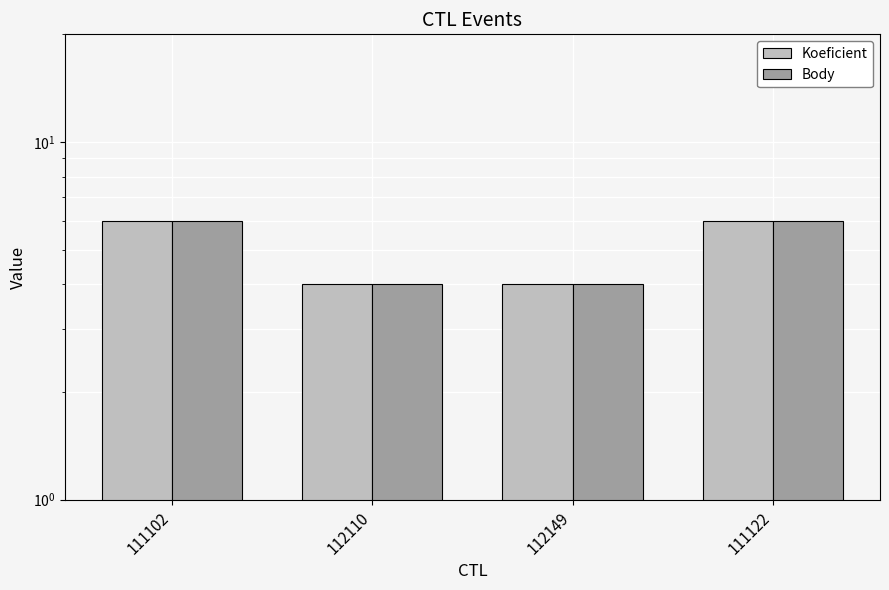

At which category is the sum across all series the highest?

111102